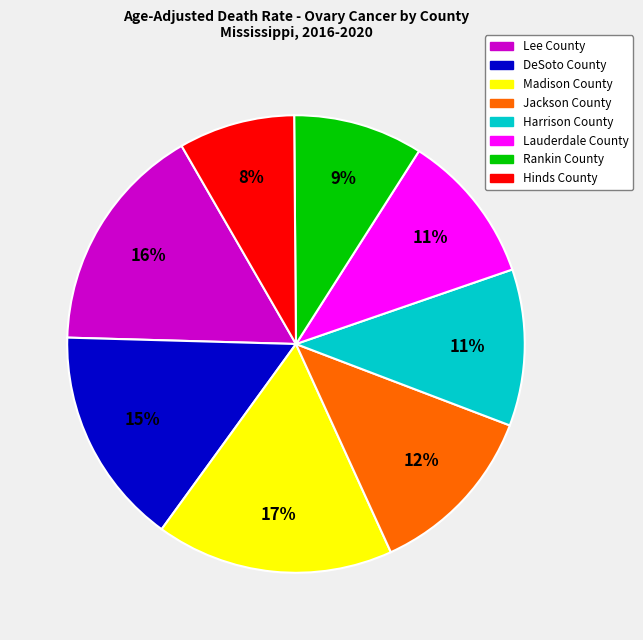

What is the smallest slice in the pie chart?

Hinds County